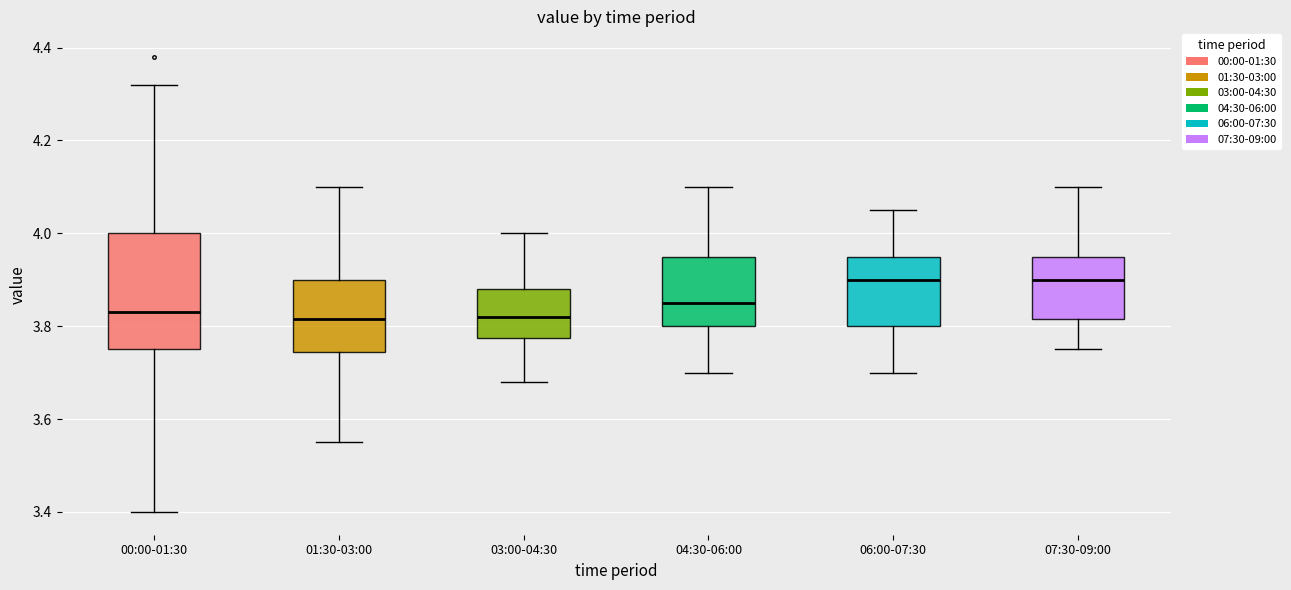

Reading left to right, read every box against the y-axis: the position of its median line, the range the box covers, and the ends of its whiskers. The values are not printed on the chart, so give them approximately, as read against the axis.

00:00-01:30: median 3.84, box 3.76 to 4.00, whiskers 3.40 to 4.32
01:30-03:00: median 3.82, box 3.74 to 3.90, whiskers 3.56 to 4.10
03:00-04:30: median 3.82, box 3.78 to 3.88, whiskers 3.68 to 4.00
04:30-06:00: median 3.86, box 3.80 to 3.96, whiskers 3.70 to 4.10
06:00-07:30: median 3.90, box 3.80 to 3.96, whiskers 3.70 to 4.06
07:30-09:00: median 3.90, box 3.82 to 3.96, whiskers 3.76 to 4.10